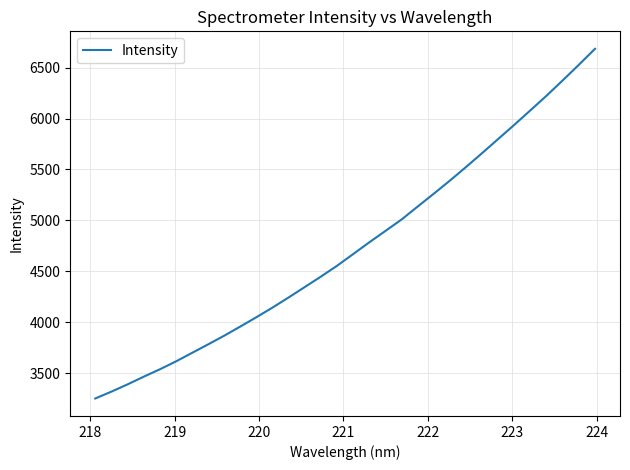

What is the difference between the maximum and minimum values?

3435.0